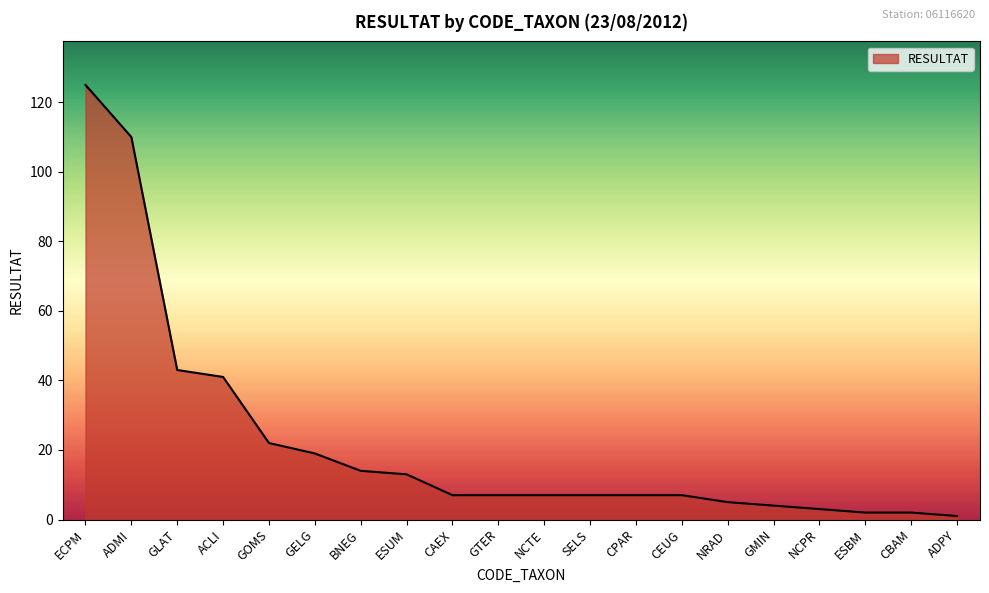

What is the difference between the maximum and minimum values?

124